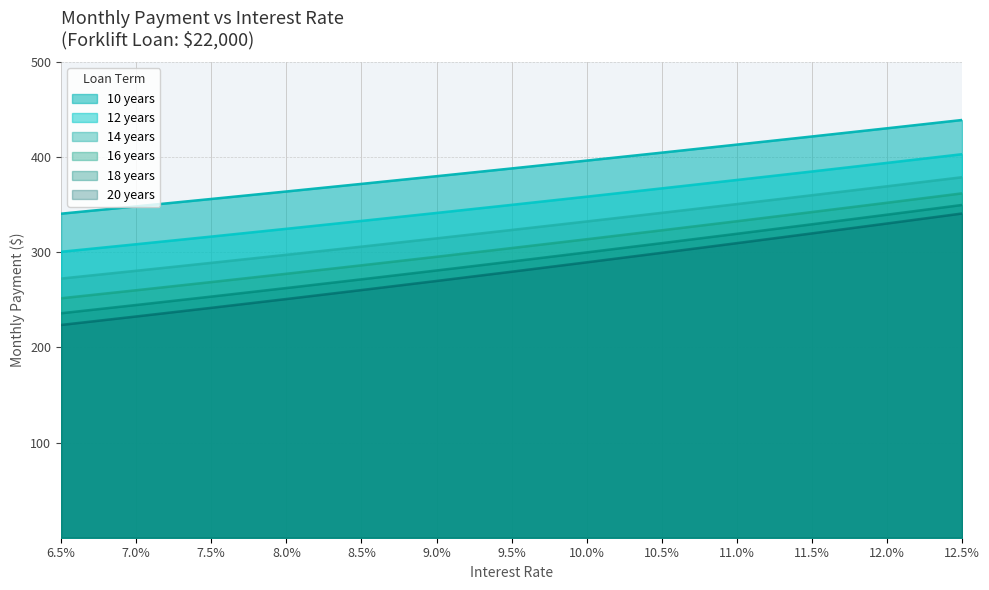

What is the difference between the 10 years values at 9.5% and 12.0%?

42.2